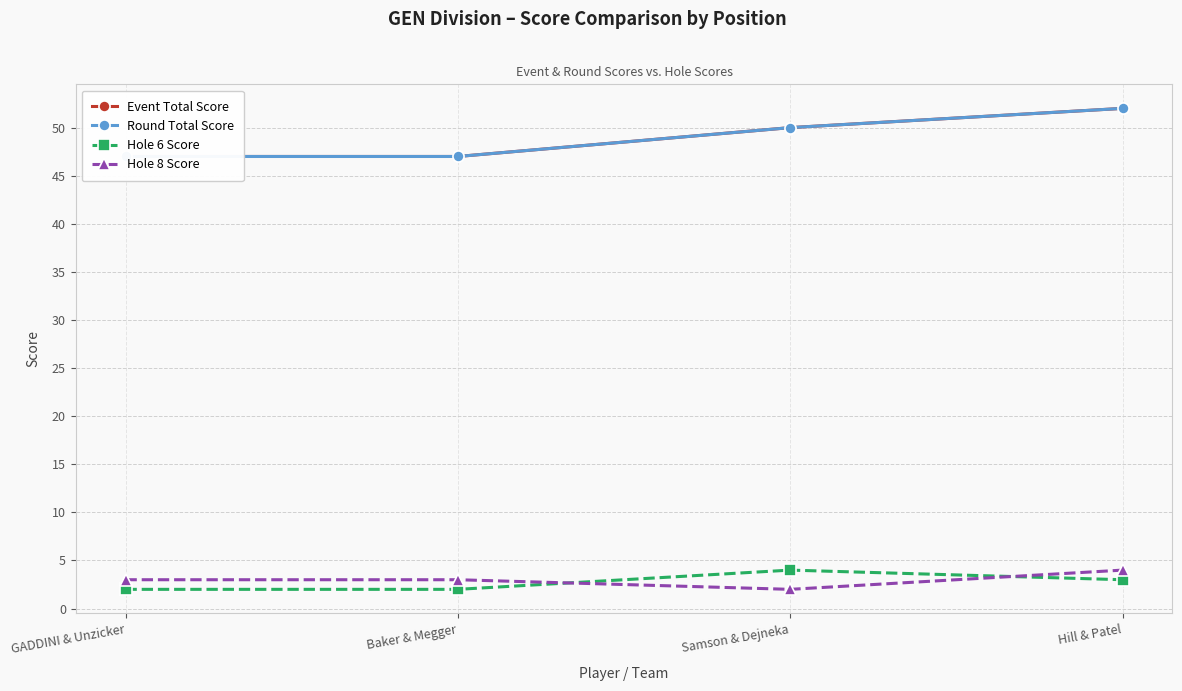

What is the total value across all series at Baker & Megger?

99